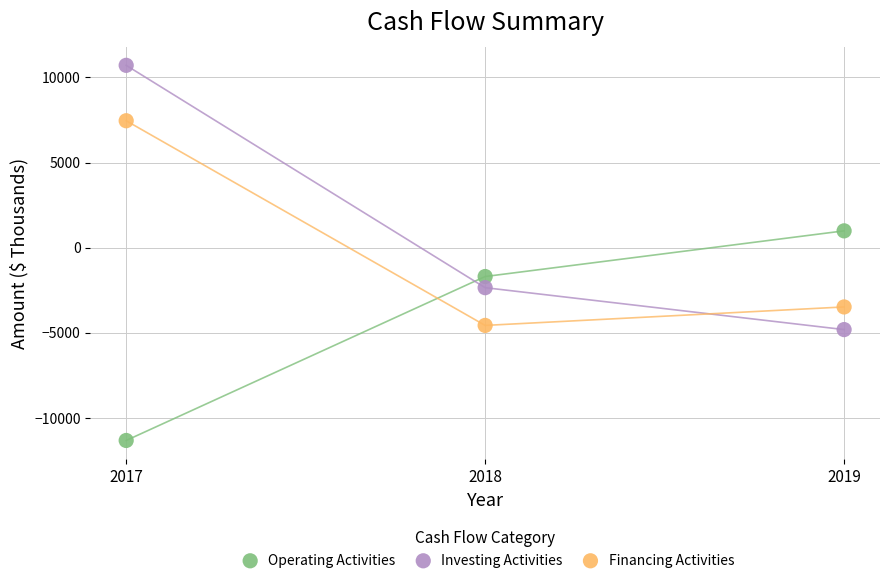

Which series has the largest Y range (max minus min)?

Investing Activities